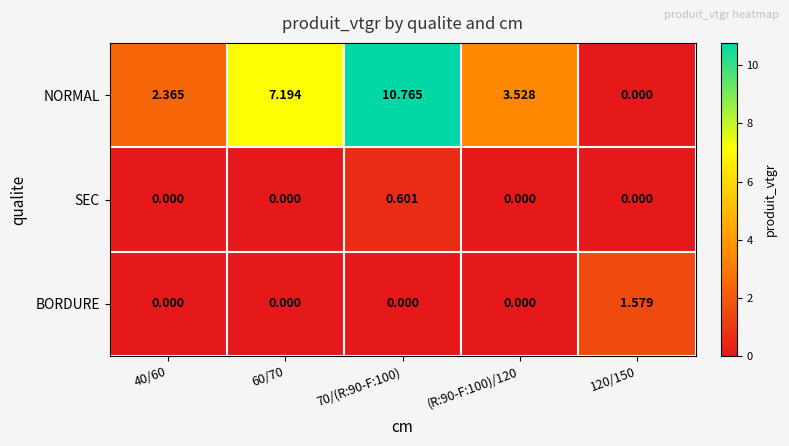

Is the value of SEC at (R:90-F:100)/120 greater than the value of NORMAL at 40/60?

No